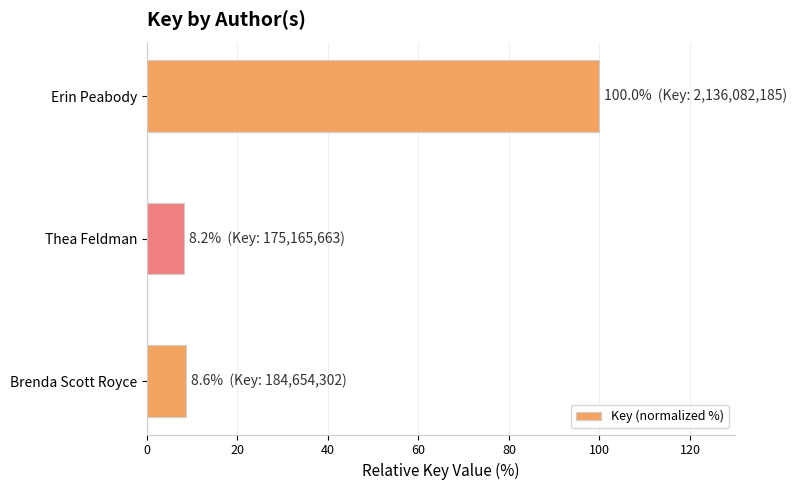

What is the sum of all values?

116.8